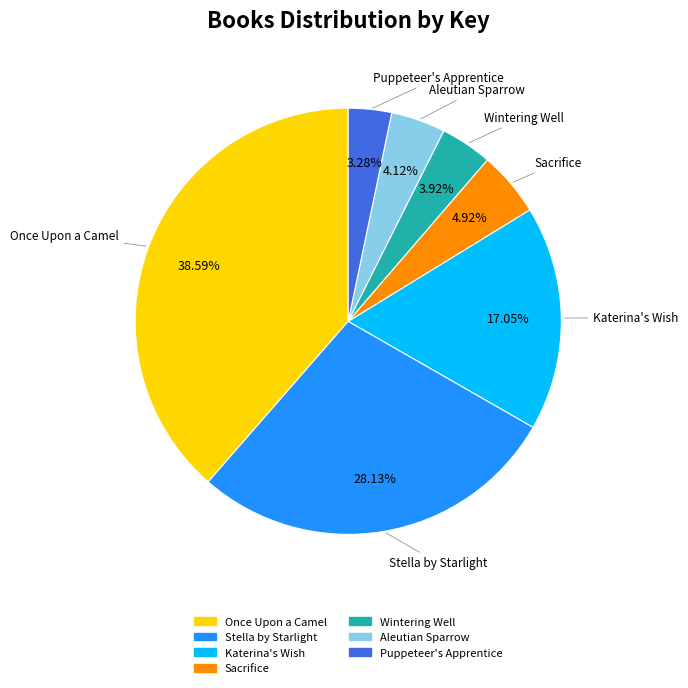

Does Katerina's Wish represent more than half of the total?

No